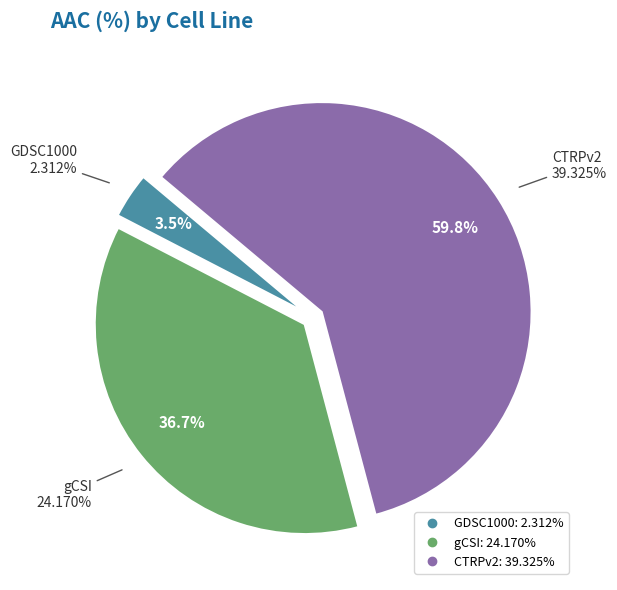

How many segments does this pie chart have?

3